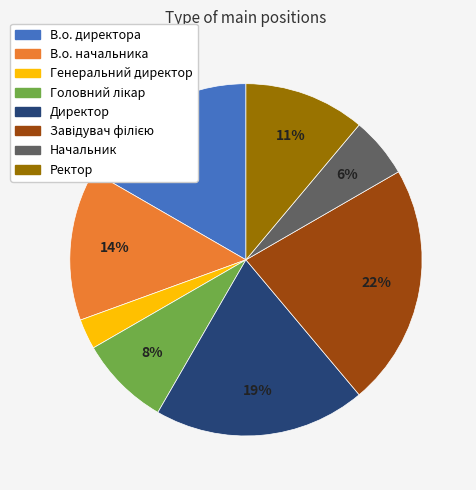

Do Ректор and В.о. начальника together represent more than half of the pie?

No